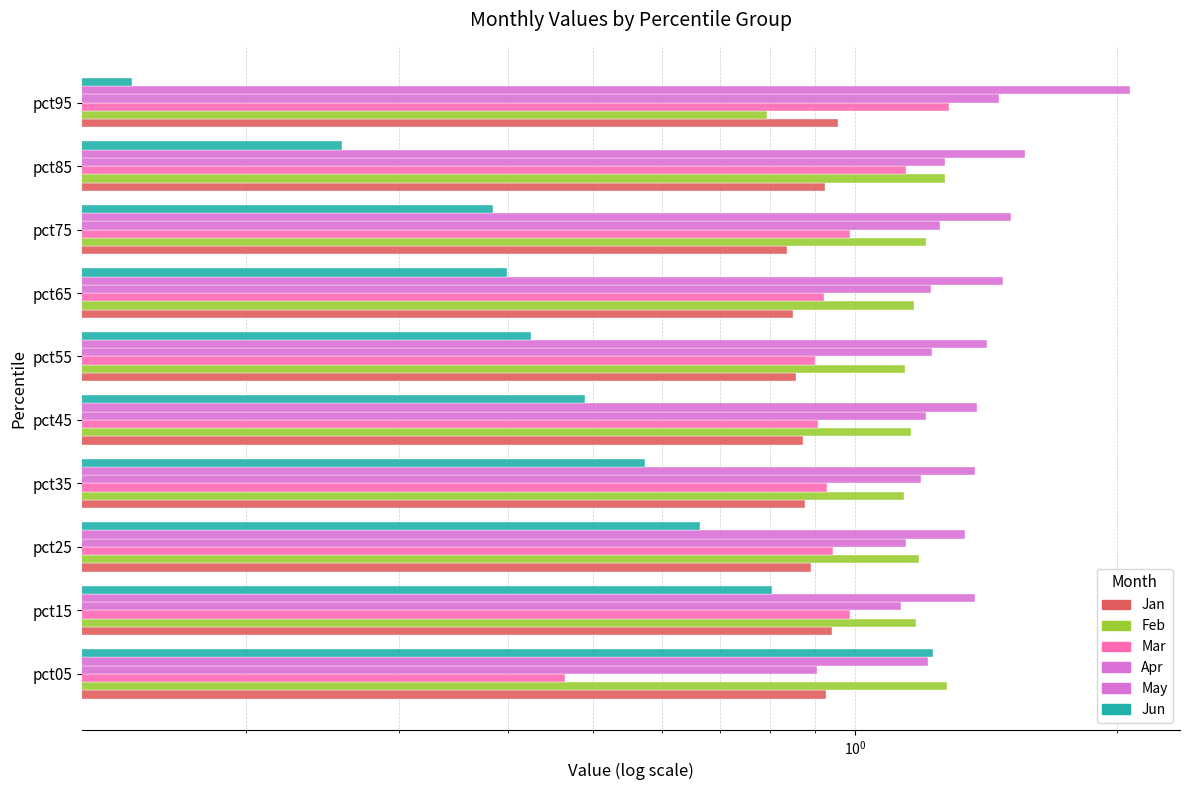

At how many categories does at least one series exceed 1?

10